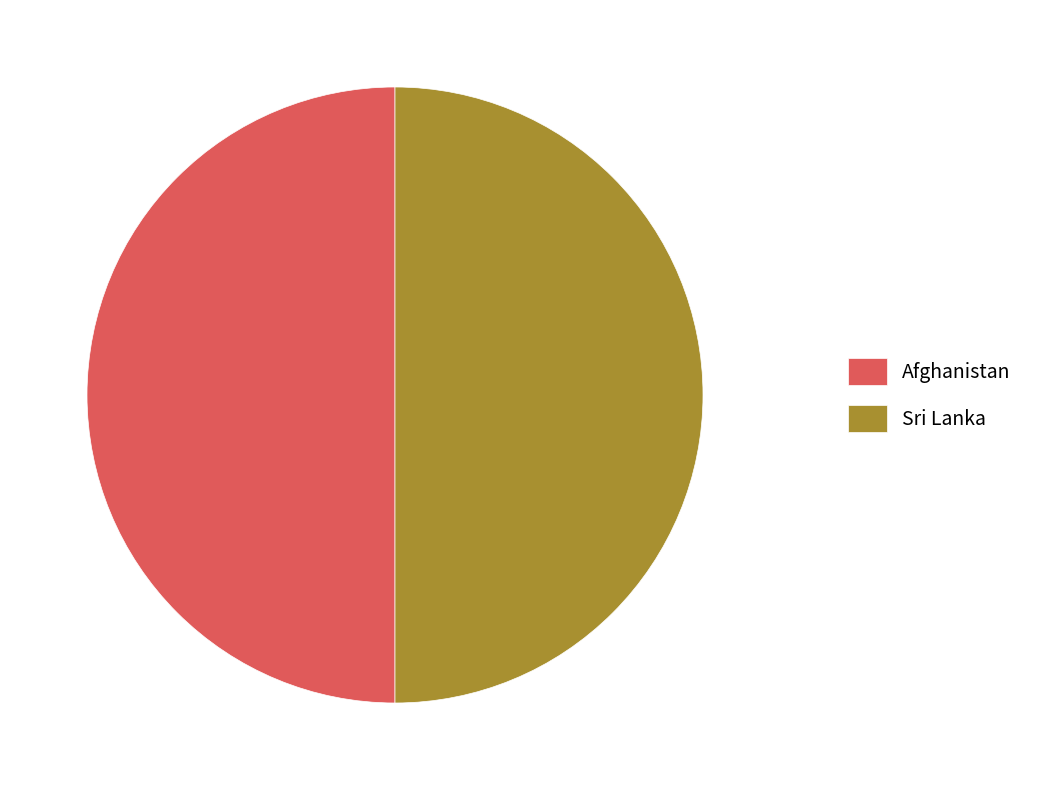

How many slices are in this pie chart?

2